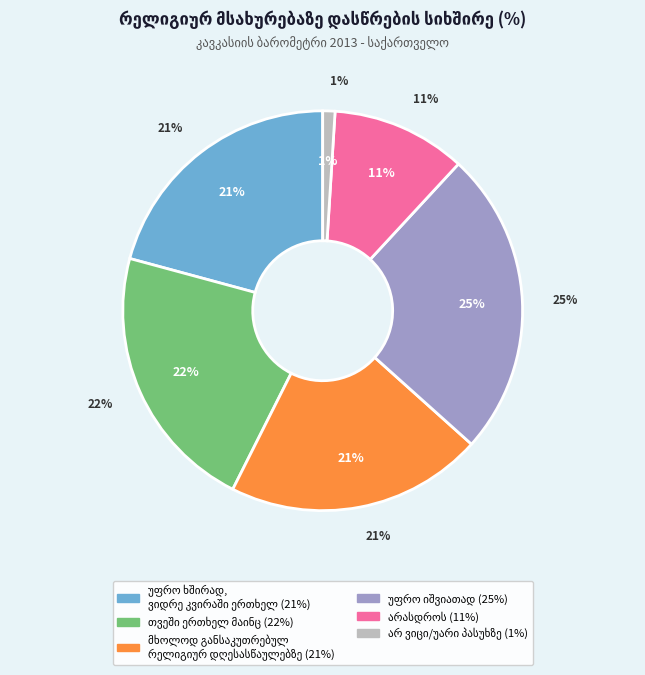

Which slice is the largest?

უფრო იშვიათად